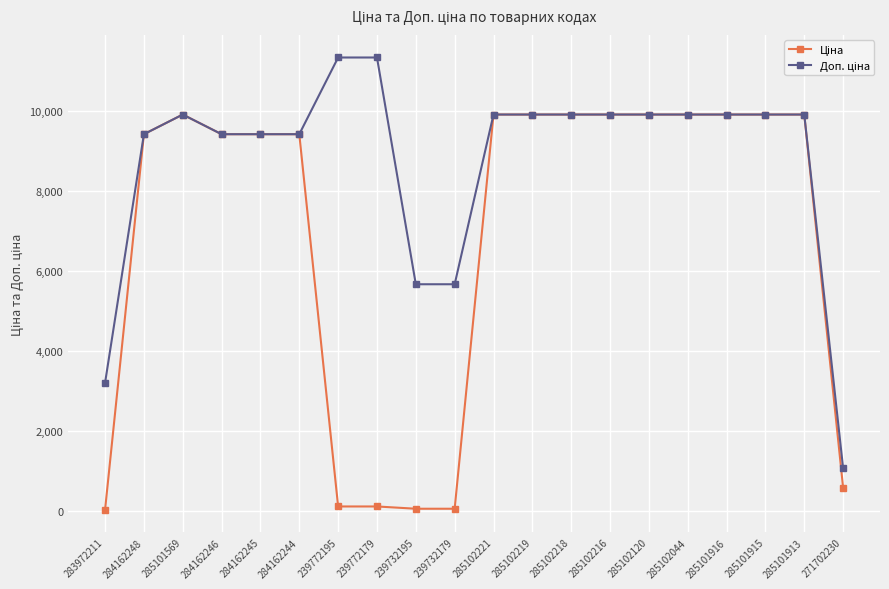

What is the greatest value displayed?

11334.0